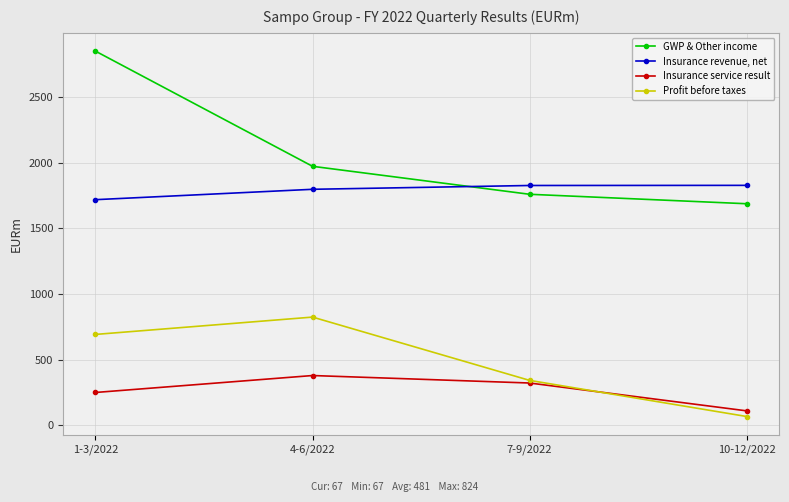

List the series in order of their peak value, highest first.

GWP & Other income, Insurance revenue, net, Profit before taxes, Insurance service result